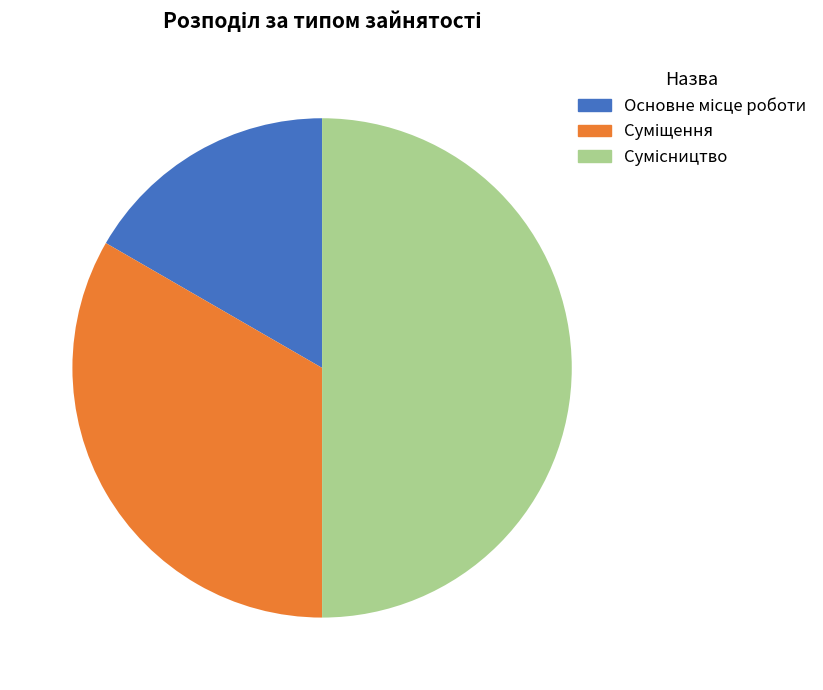

How many slices are in this pie chart?

3